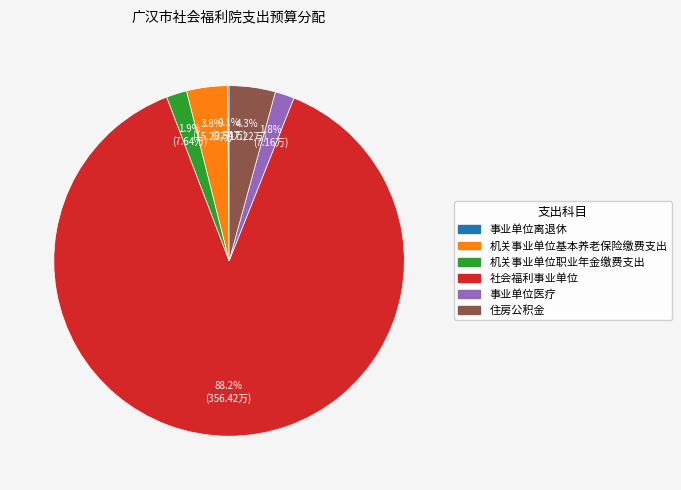

To the nearest percent, what portion does 机关事业单位基本养老保险缴费支出 represent?

4%